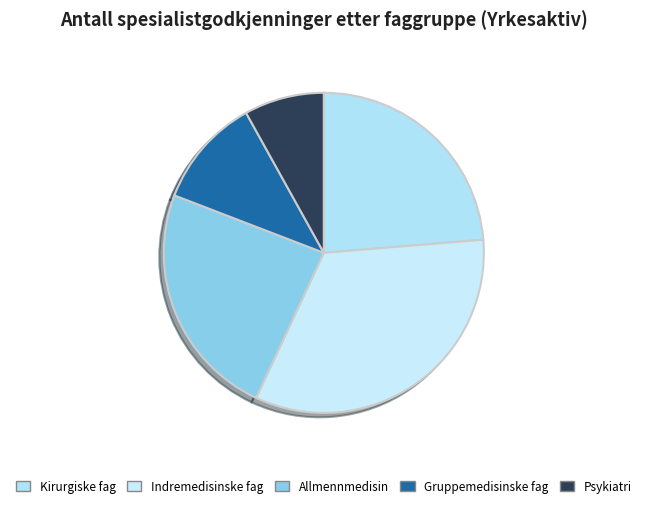

Which has a higher value, Indremedisinske fag or Psykiatri?

Indremedisinske fag